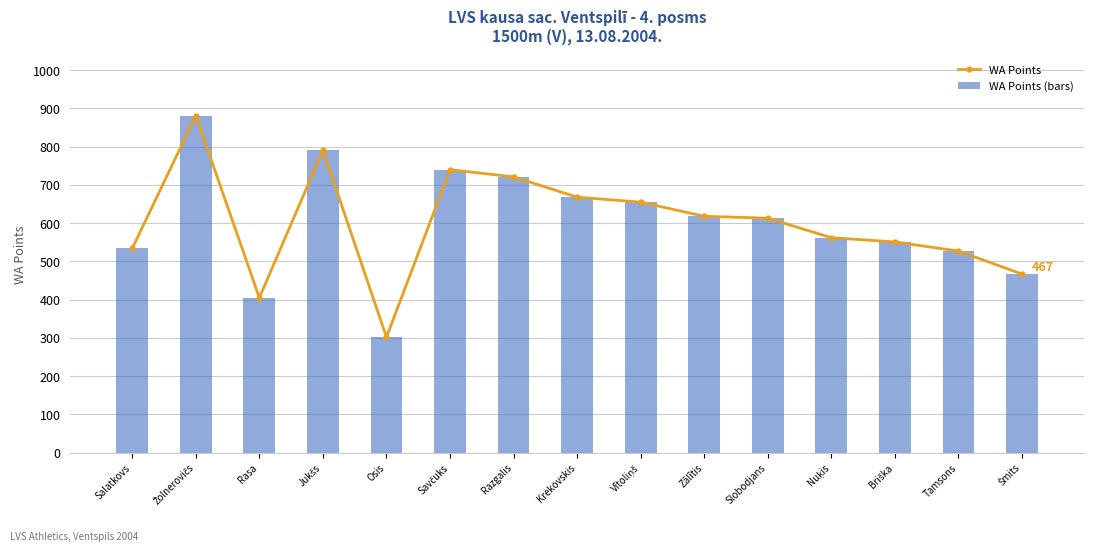

At how many categories does at least one series exceed 420?

13